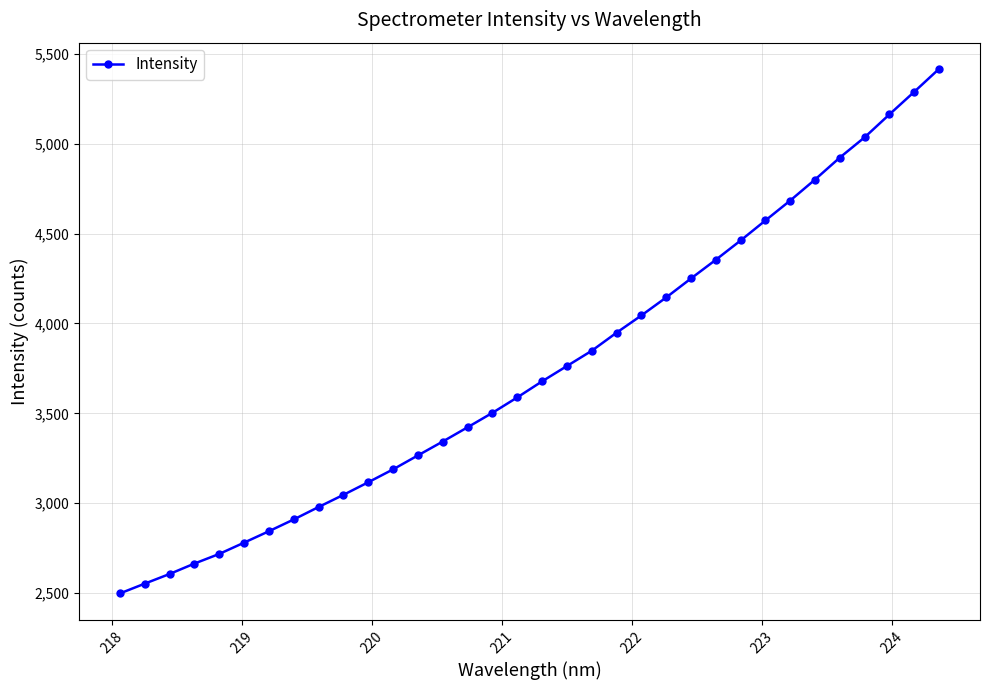

What is the smallest value displayed?

2497.8